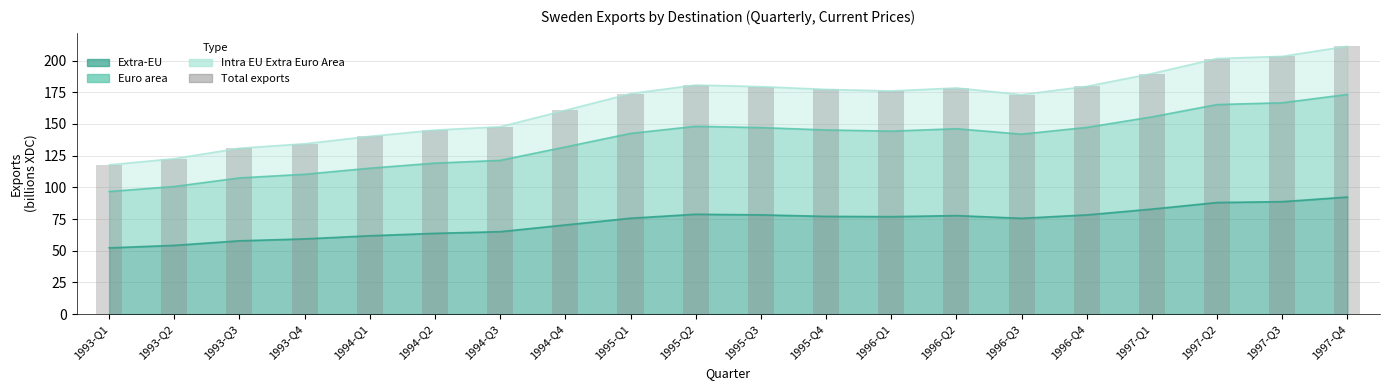

The chart shows a value of 121.2 at 1995-Q1. True or false?

False